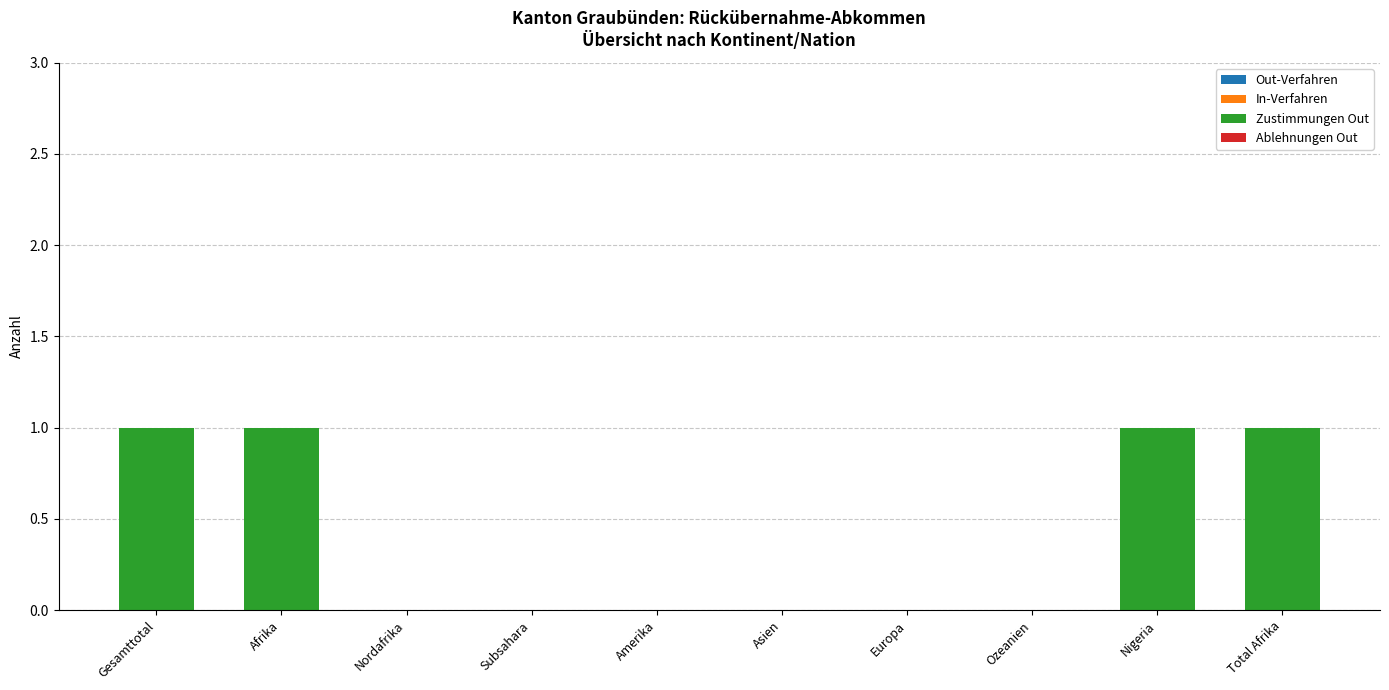

The value at Afrika is 1. True or false?

True